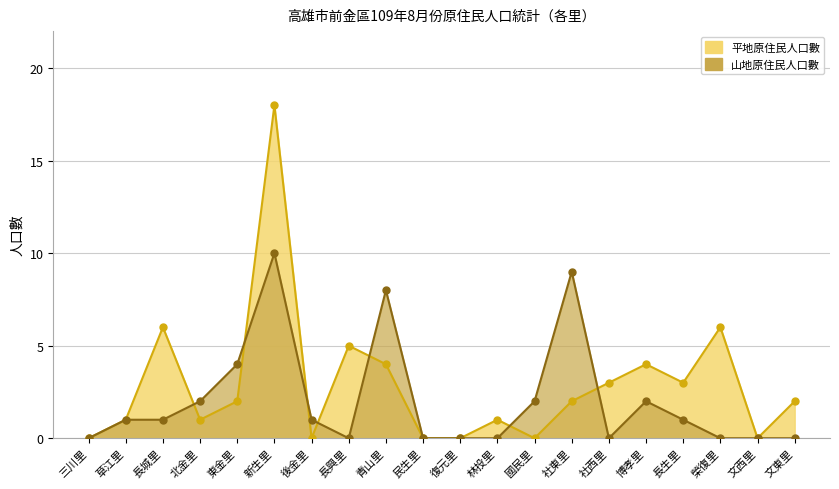

Reading left to right, extract all data points from this chart.

平地原住民人口數: 三川里=0	草江里=1	長城里=6	北金里=1	東金里=2	新生里=18	後金里=0	長興里=5	青山里=4	民生里=0	復元里=0	林投里=1	國民里=0	社東里=2	社西里=3	博孝里=4	長生里=3	榮復里=6	文西里=0	文東里=2
山地原住民人口數: 三川里=0	草江里=1	長城里=1	北金里=2	東金里=4	新生里=10	後金里=1	長興里=0	青山里=8	民生里=0	復元里=0	林投里=0	國民里=2	社東里=9	社西里=0	博孝里=2	長生里=1	榮復里=0	文西里=0	文東里=0